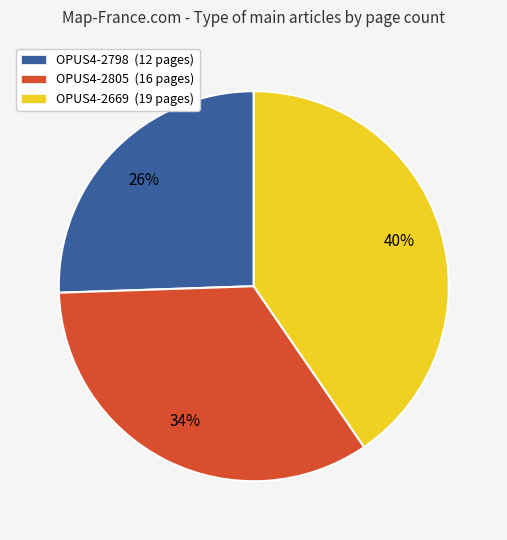

Is OPUS4-2798 the majority of the pie?

No